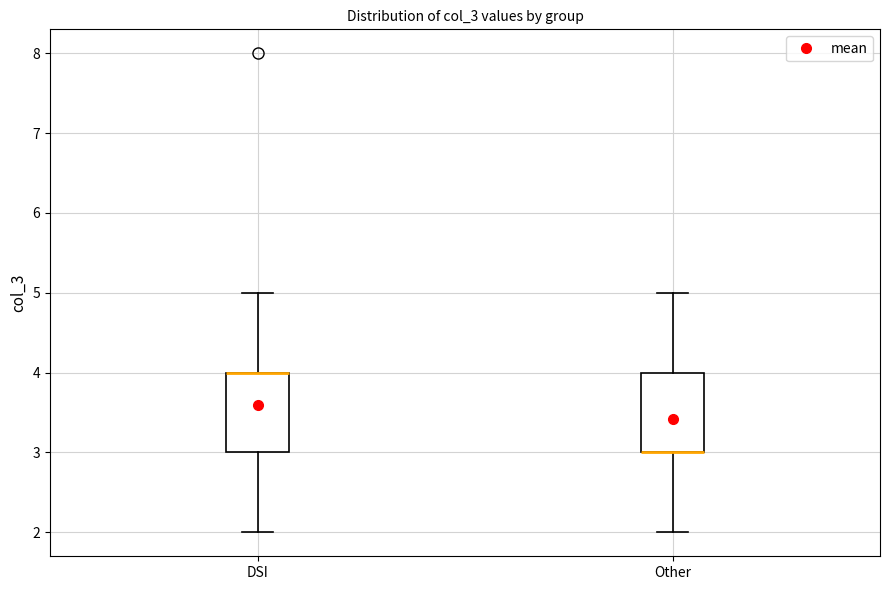

Where is the lower edge of the box for DSI on the y-axis? The values are not printed on the chart, so give them approximately, as read against the axis.

3